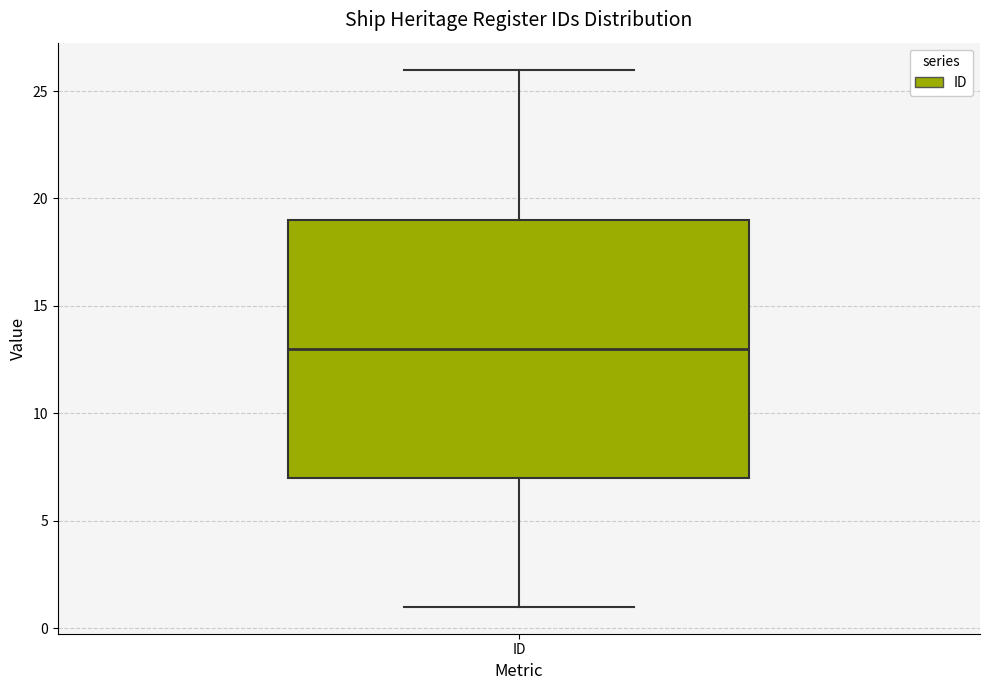

Transcribe this box plot: give where the median line is, the range the box spans, and where the two whiskers end, as read against the y-axis. The values are not printed on the chart, so give them approximately, as read against the axis.

median 13, box 7 to 19, whiskers 1 to 26